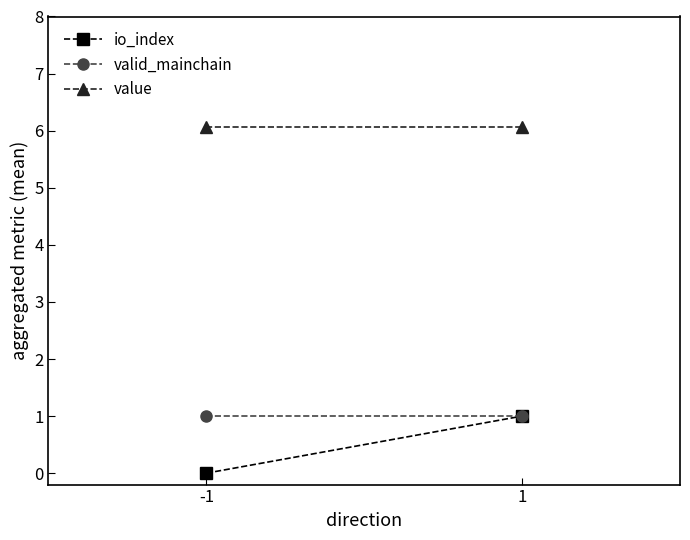

What value does the io_index series have at 1?

1.0